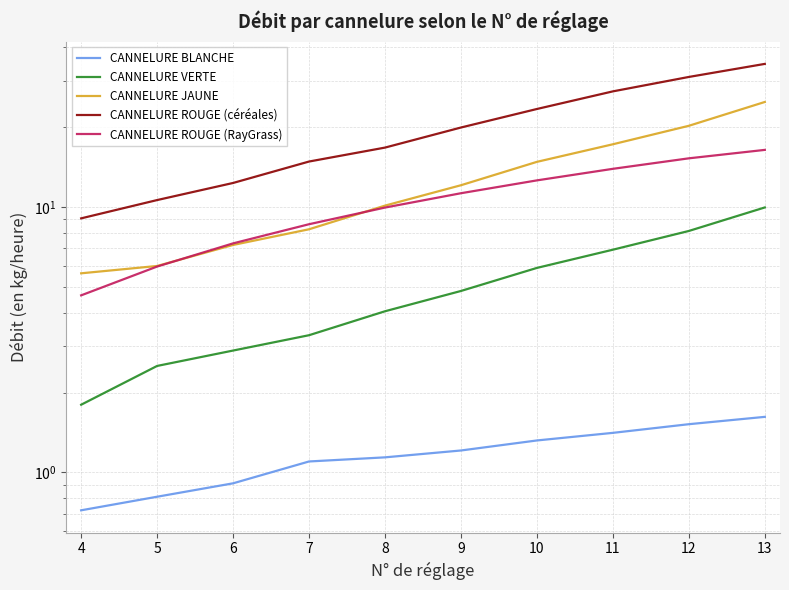

What are all the series names shown in the legend?

CANNELURE BLANCHE, CANNELURE VERTE, CANNELURE JAUNE, CANNELURE ROUGE (céréales), CANNELURE ROUGE (RayGrass)